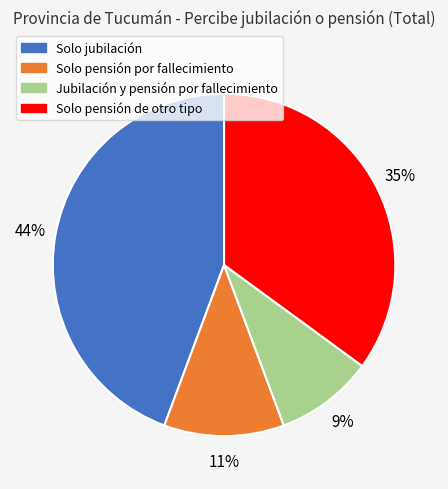

What is the ratio of the value at Solo pensión de otro tipo to the value at Solo jubilación?

0.8